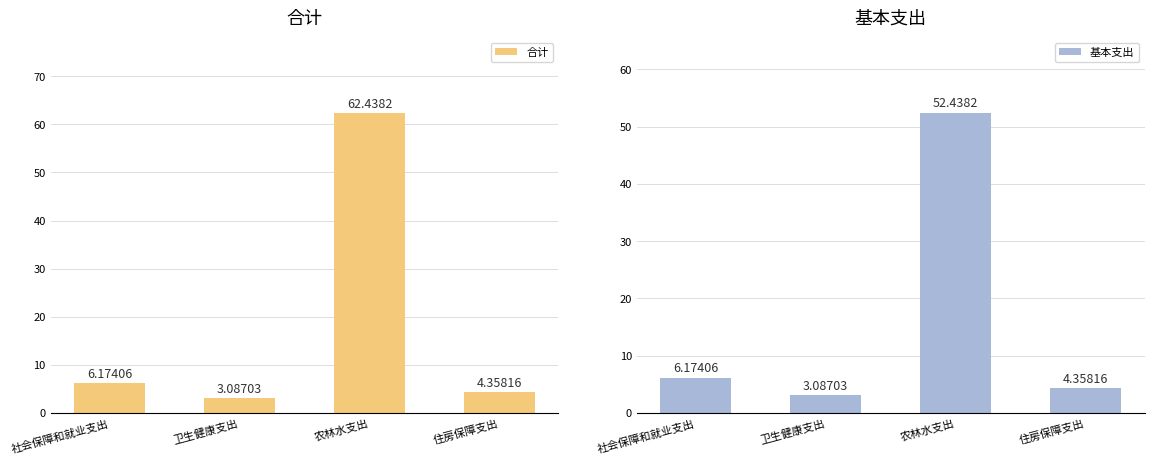

Between 农林水支出 and 社会保障和就业支出, which is larger?

农林水支出